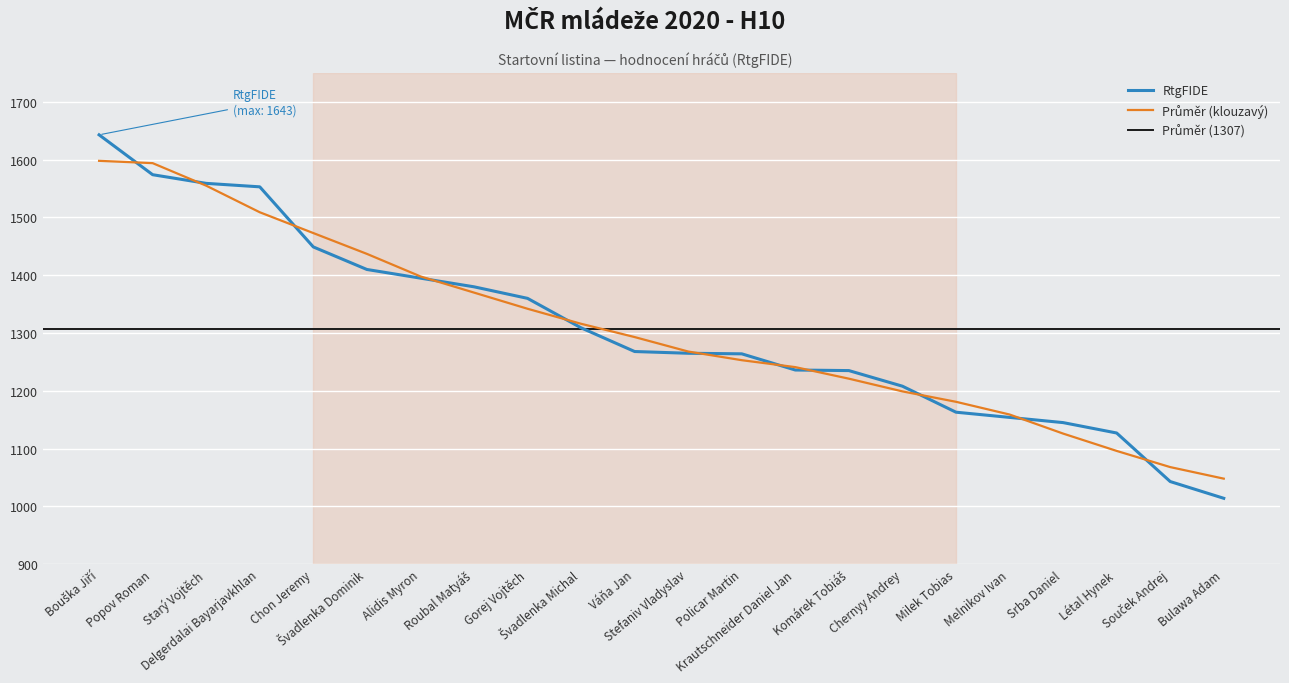

List the labels in order of value, smallest first.

Bulawa Adam, Souček Andrej, Létal Hynek, Srba Daniel, Melnikov Ivan, Milek Tobias, Chernyy Andrey, Komárek Tobiáš, Krautschneider Daniel Jan, Policar Martin, Stefaniv Vladyslav, Váňa Jan, Švadlenka Michal, Gorej Vojtěch, Roubal Matyáš, Alidis Myron, Švadlenka Dominik, Chon Jeremy, Delgerdalai Bayarjavkhlan, Starý Vojtěch, Popov Roman, Bouška Jiří